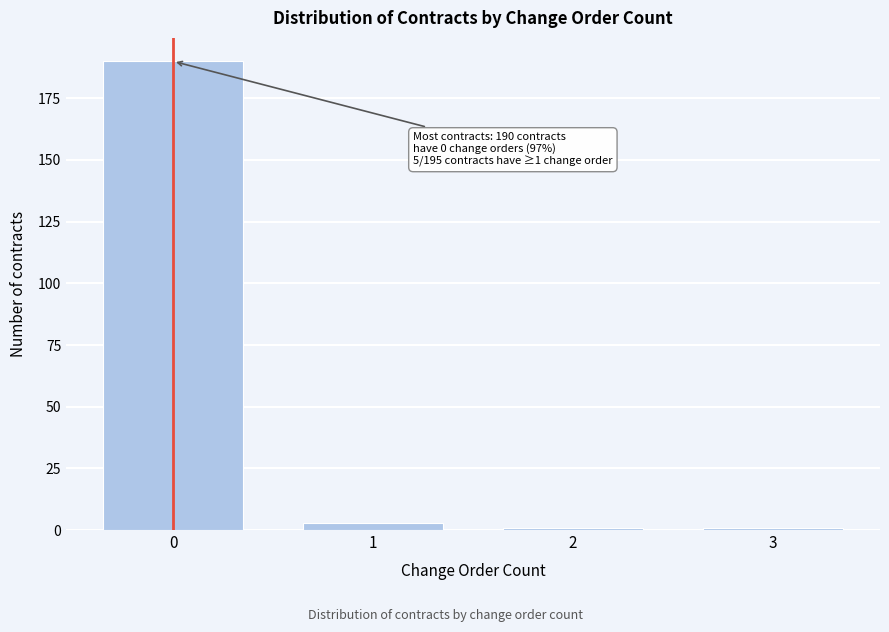

Reading left to right, extract all data points from this chart.

0=190	1=3	2=1	3=1